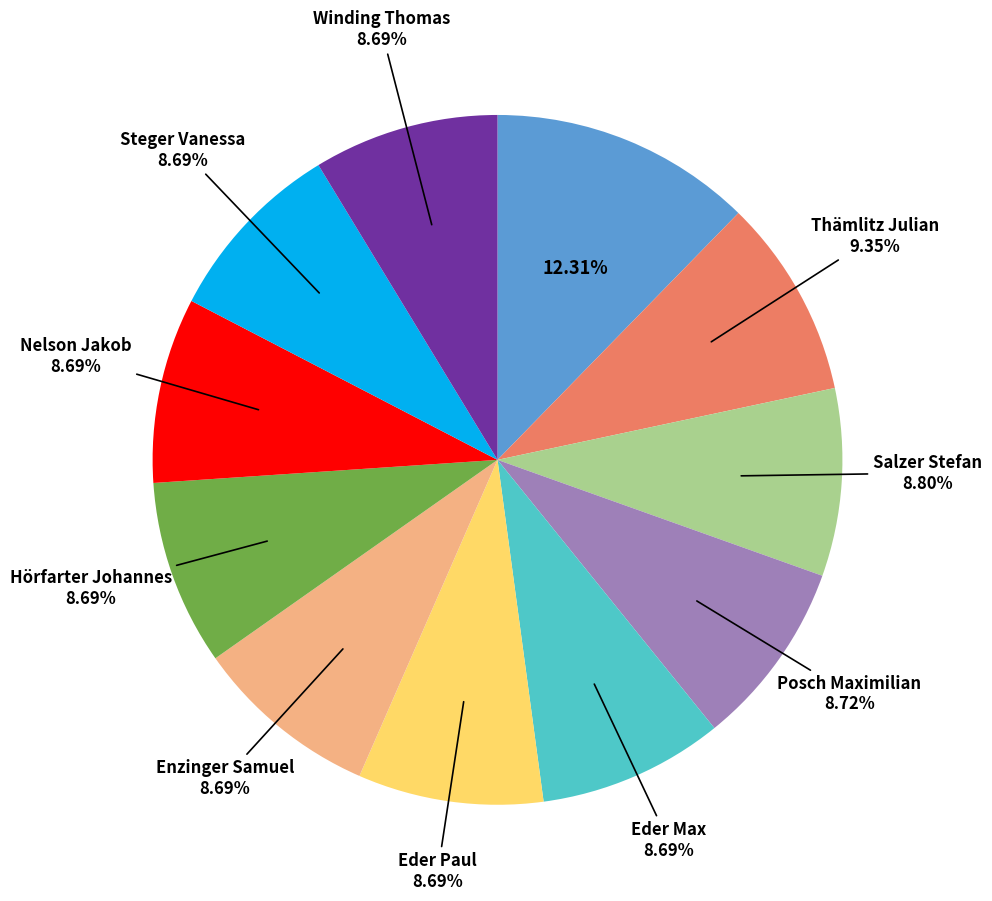

Does any single category account for the majority?

No